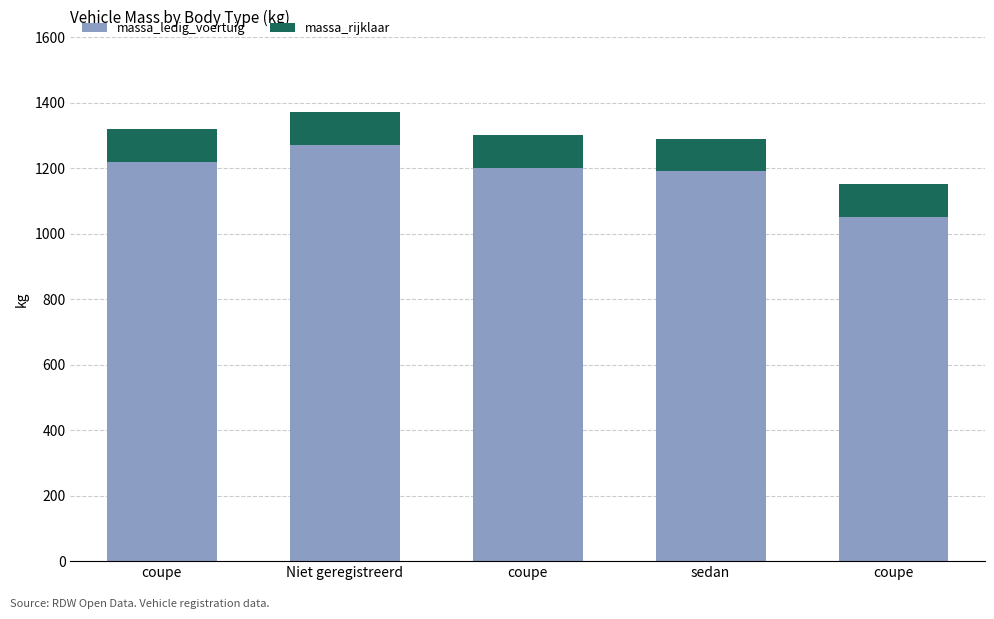

At coupe, list the series in order from largest to smallest.

massa_ledig_voertuig, massa_rijklaar